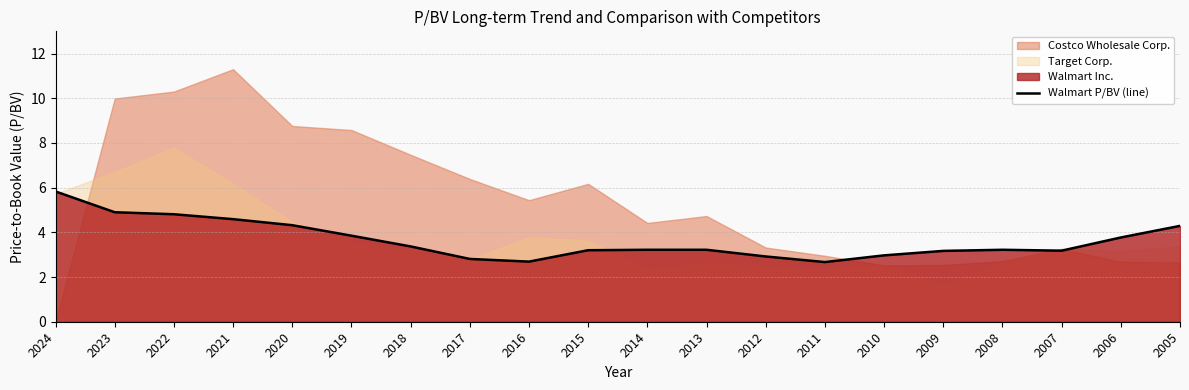

What is the average value?

3.6